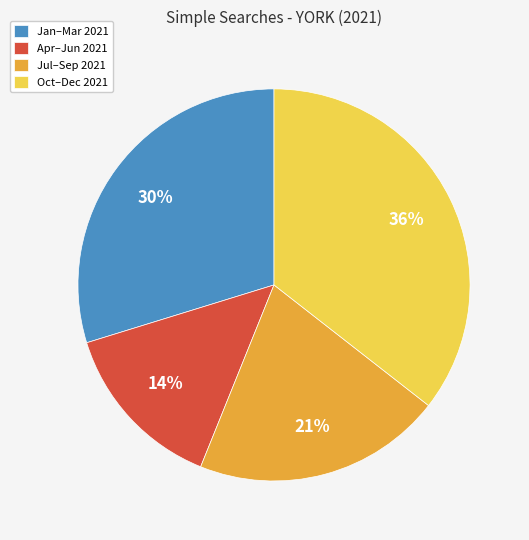

To the nearest percent, what is the average slice percentage?

25%